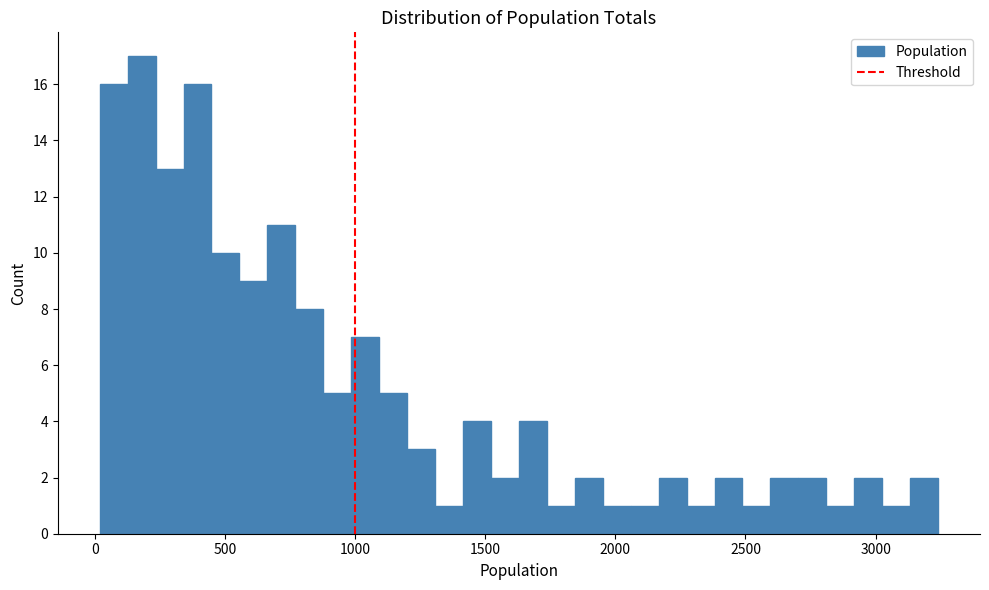

Read against the x-axis, roughly where is the centre of the tallest bar?

200